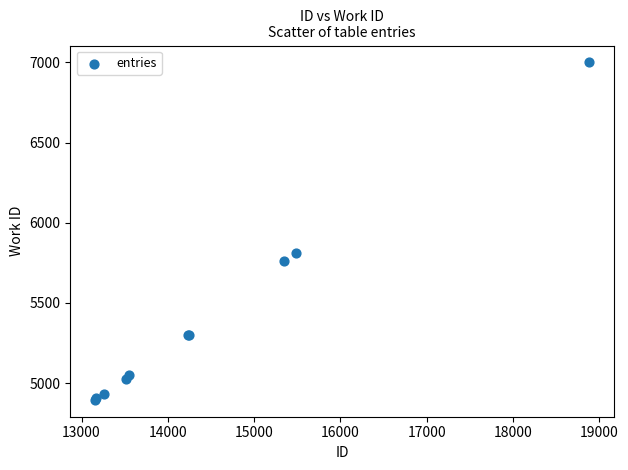

What Y value in the scatter plot is closest to 5947?

5810